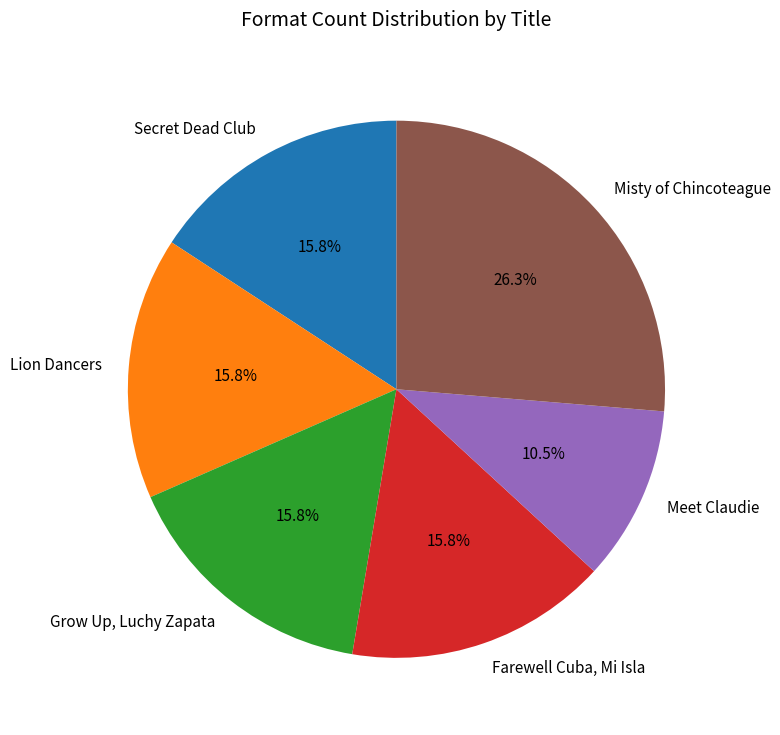

True or false: Grow Up, Luchy Zapata accounts for 16% of the total.

True